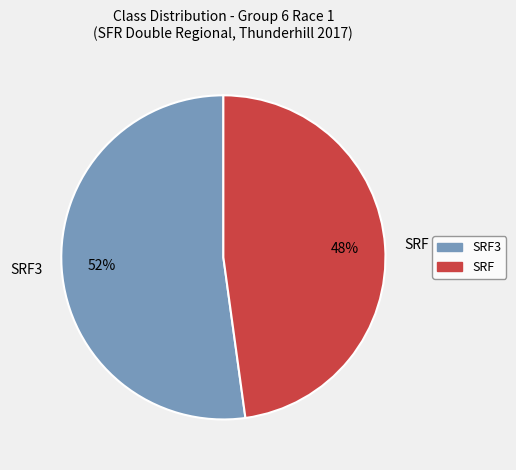

Count the number of slices in the pie.

2